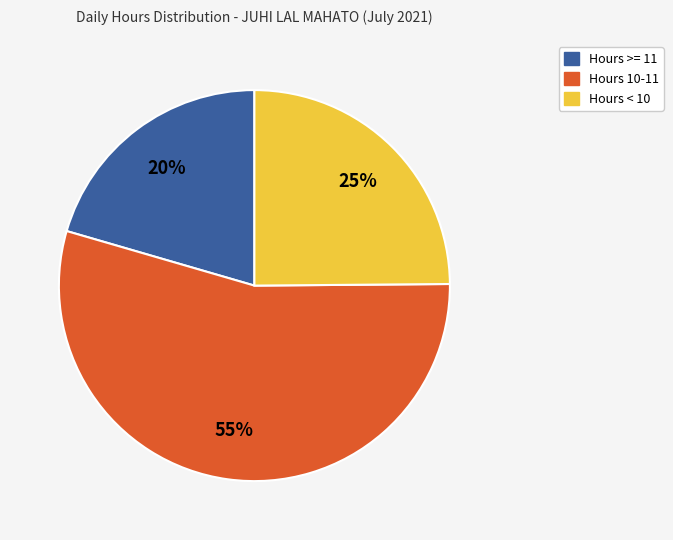

To the nearest percent, what is the average slice percentage?

33%